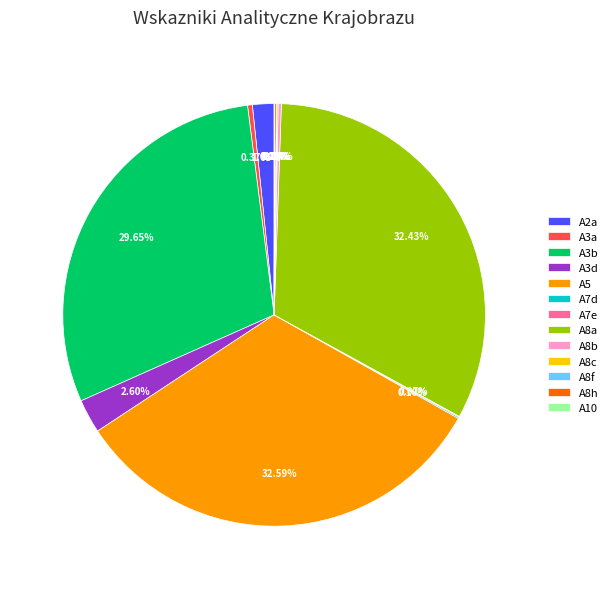

Does any single category account for the majority?

No